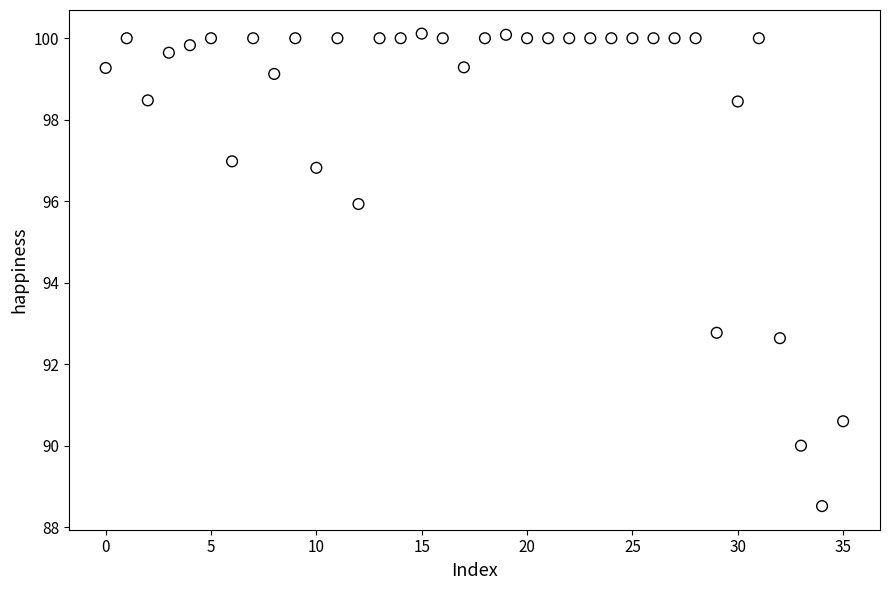

What Y value in the scatter plot is closest to 94?

92.8